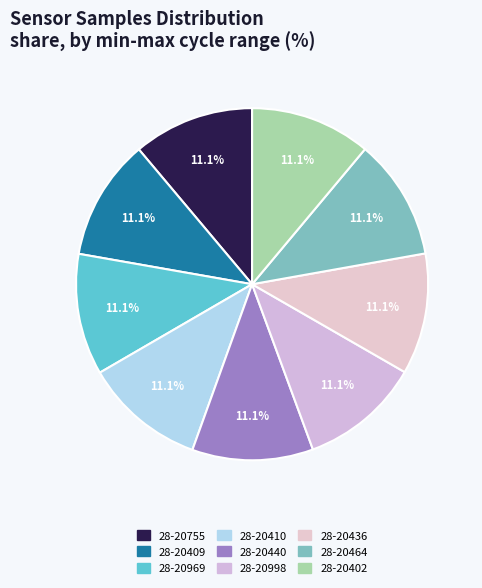

Count the number of slices in the pie.

9